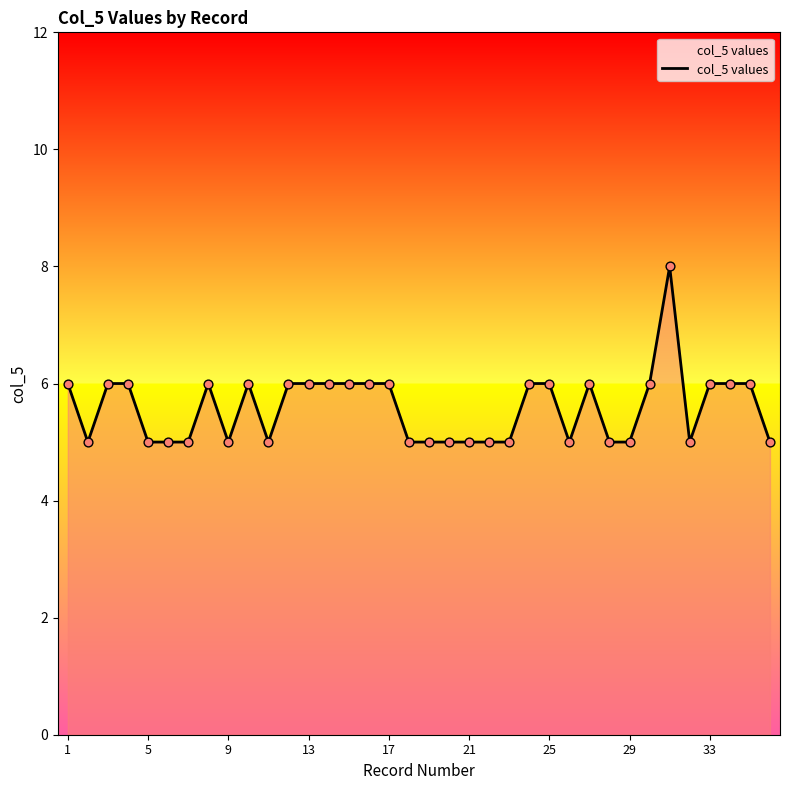

What is the minimum value shown in the chart?

5